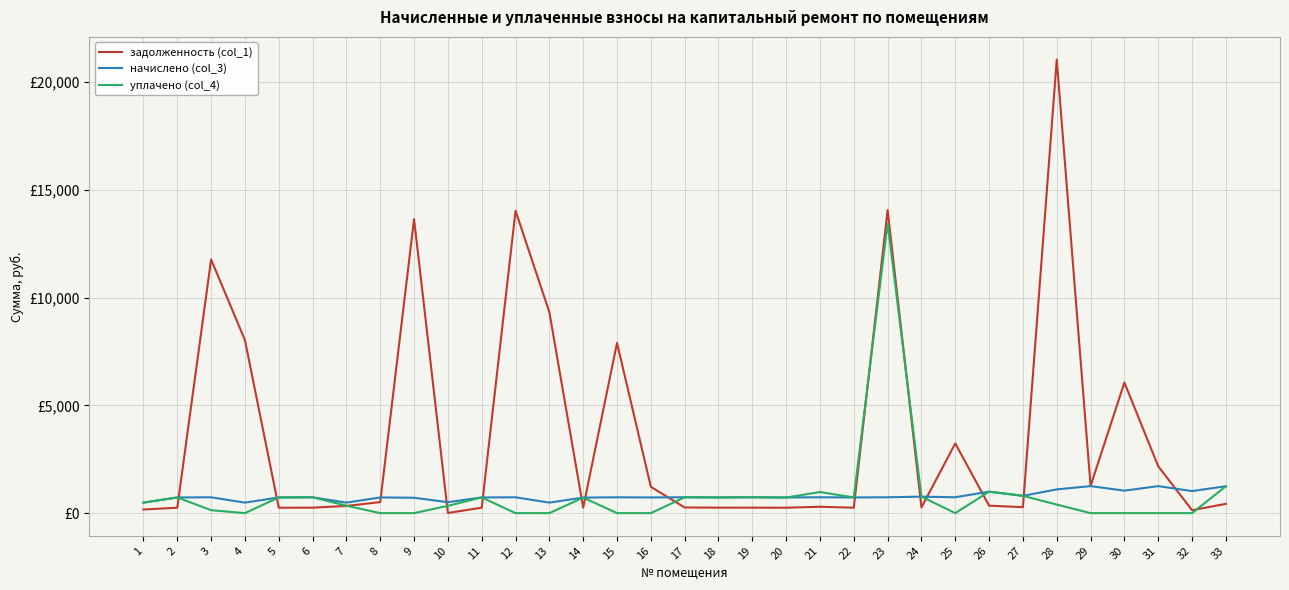

What is the difference between the уплачено (col_4) values at 29 and 6?

734.8